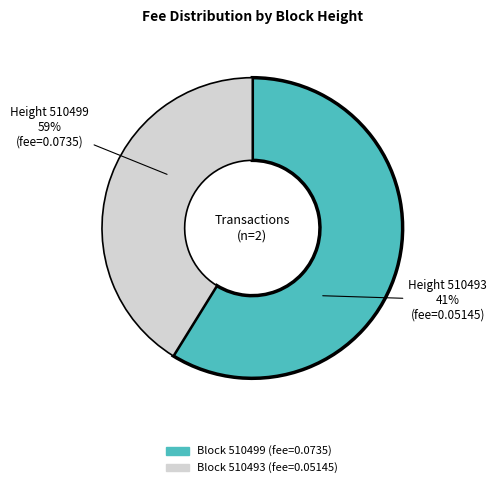

Rank the categories by value from highest to lowest.

510499, 510493